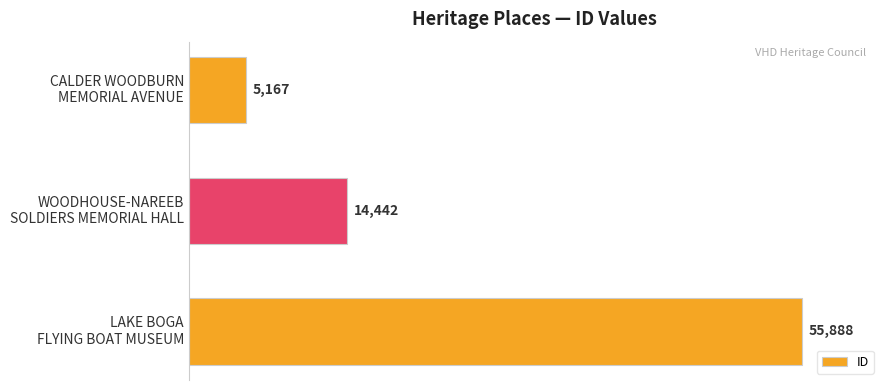

How many values are below 14442?

1